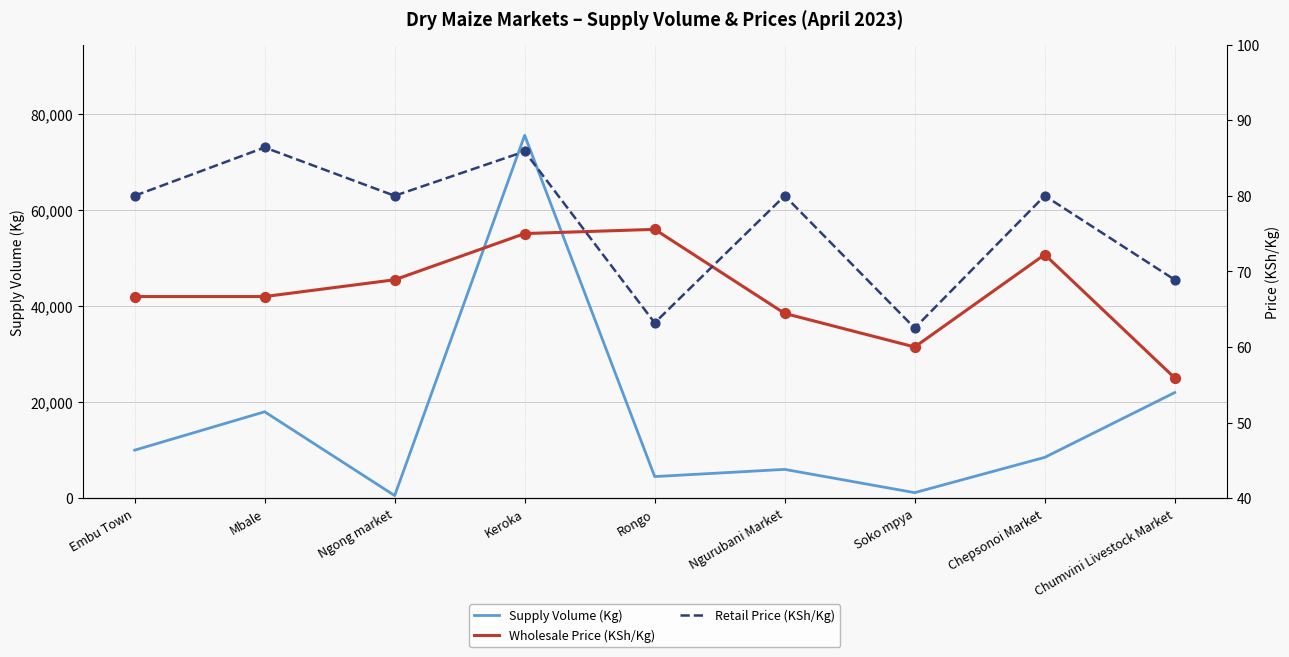

Which series has the largest total across all categories?

Supply Volume (Kg)